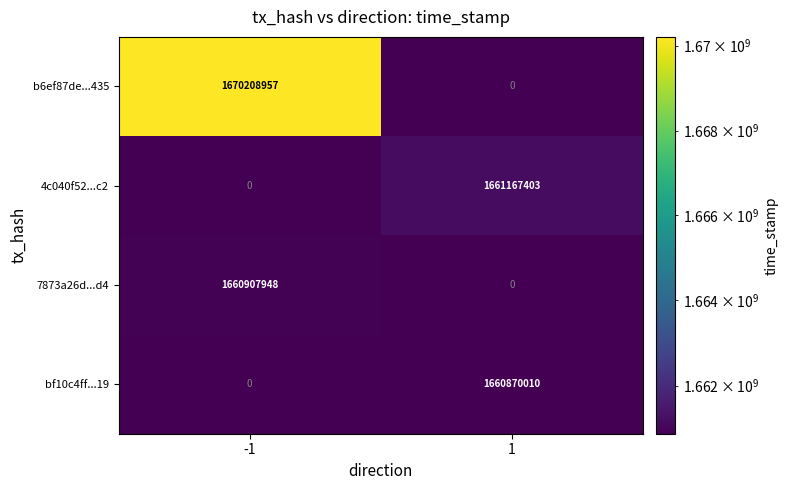

Which series has the largest range (max minus min)?

b6ef87de...435